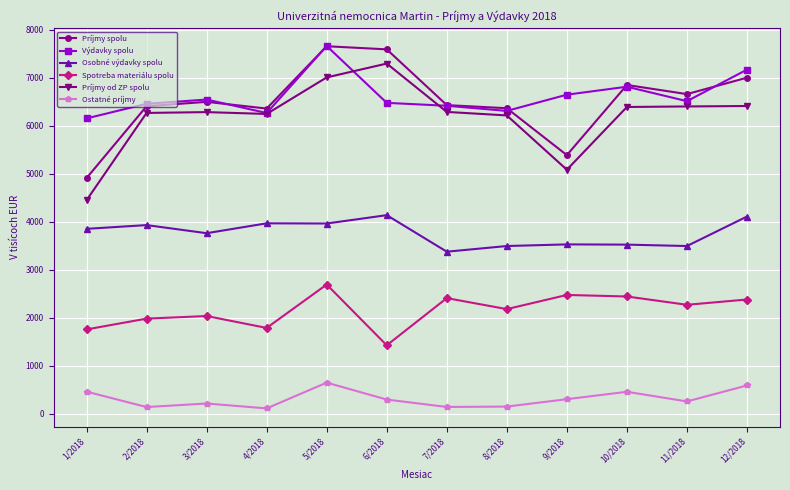

What is the sum of all Príjmy spolu values?

78100